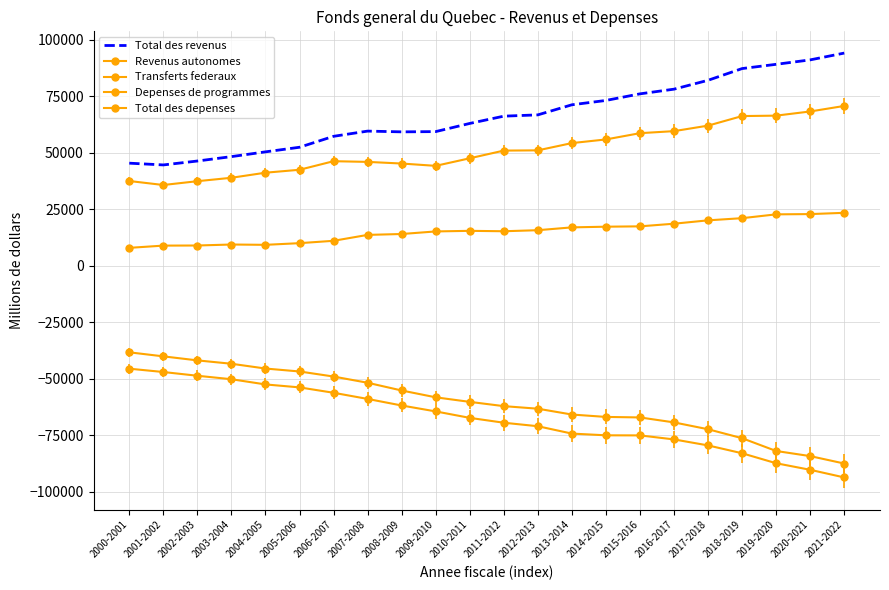

At which label is Total des revenus closest to 69362?

2013-2014